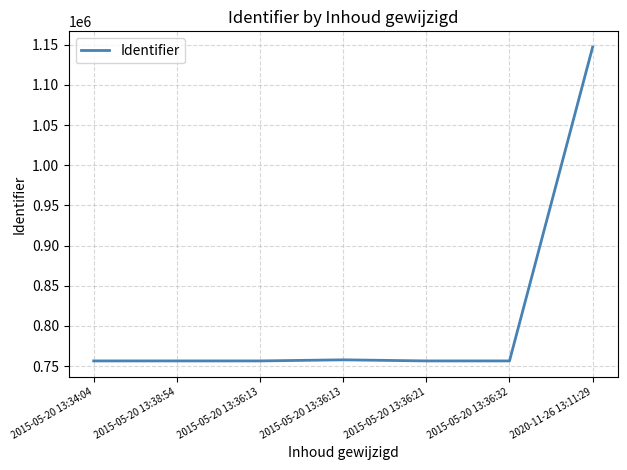

How many values are below 756329?

3